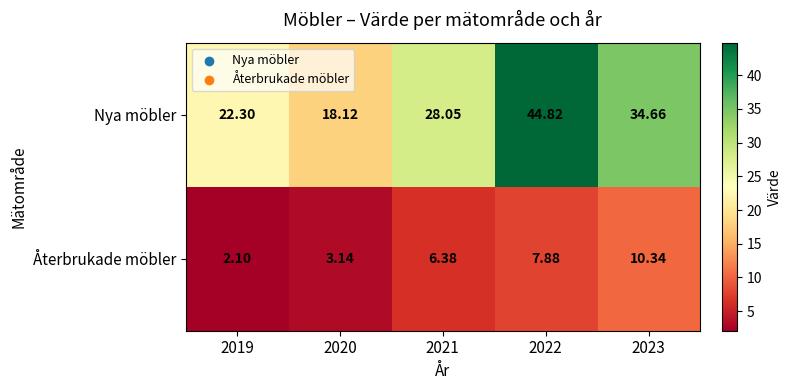

Rank the series at 2019 from highest to lowest value.

Nya möbler, Återbrukade möbler